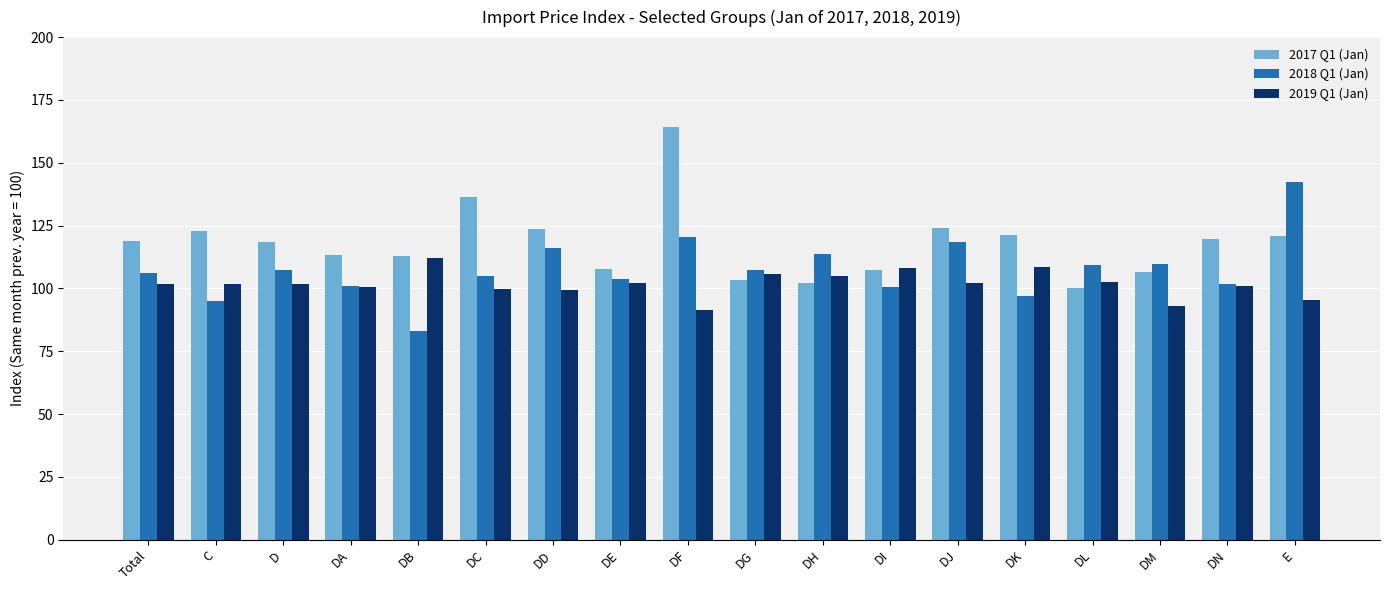

Which category has the lowest value across all series?

DB